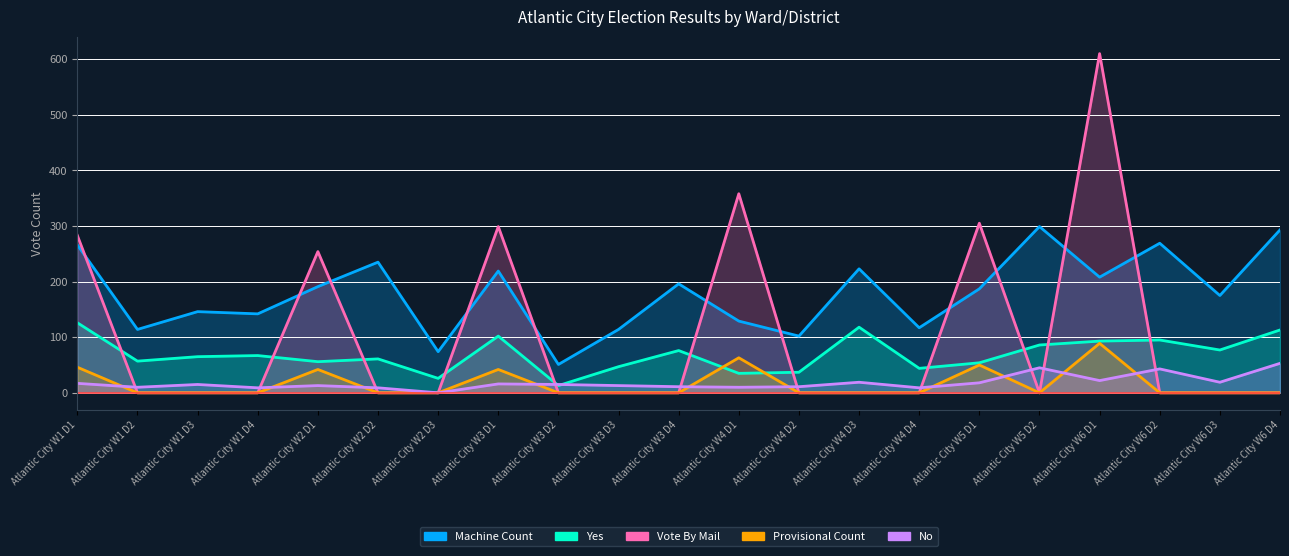

What are all the series names shown in the legend?

Machine Count, Yes, Vote By Mail, Provisional Count, No